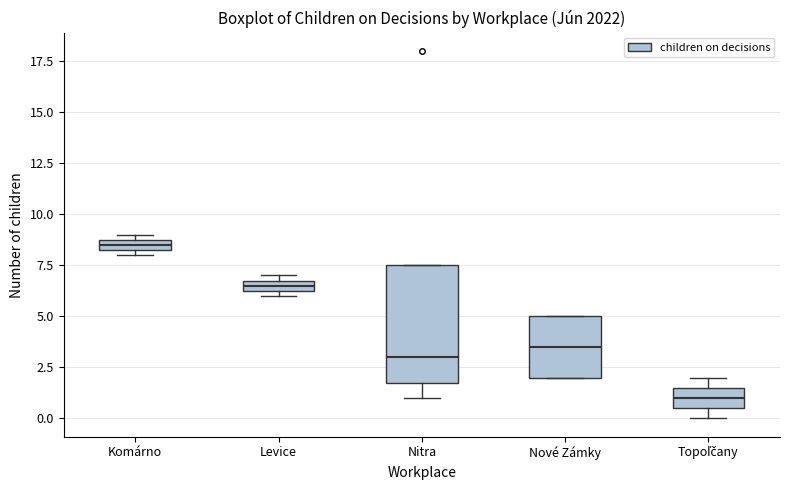

Which box has the lowest median line?

Topoľčany